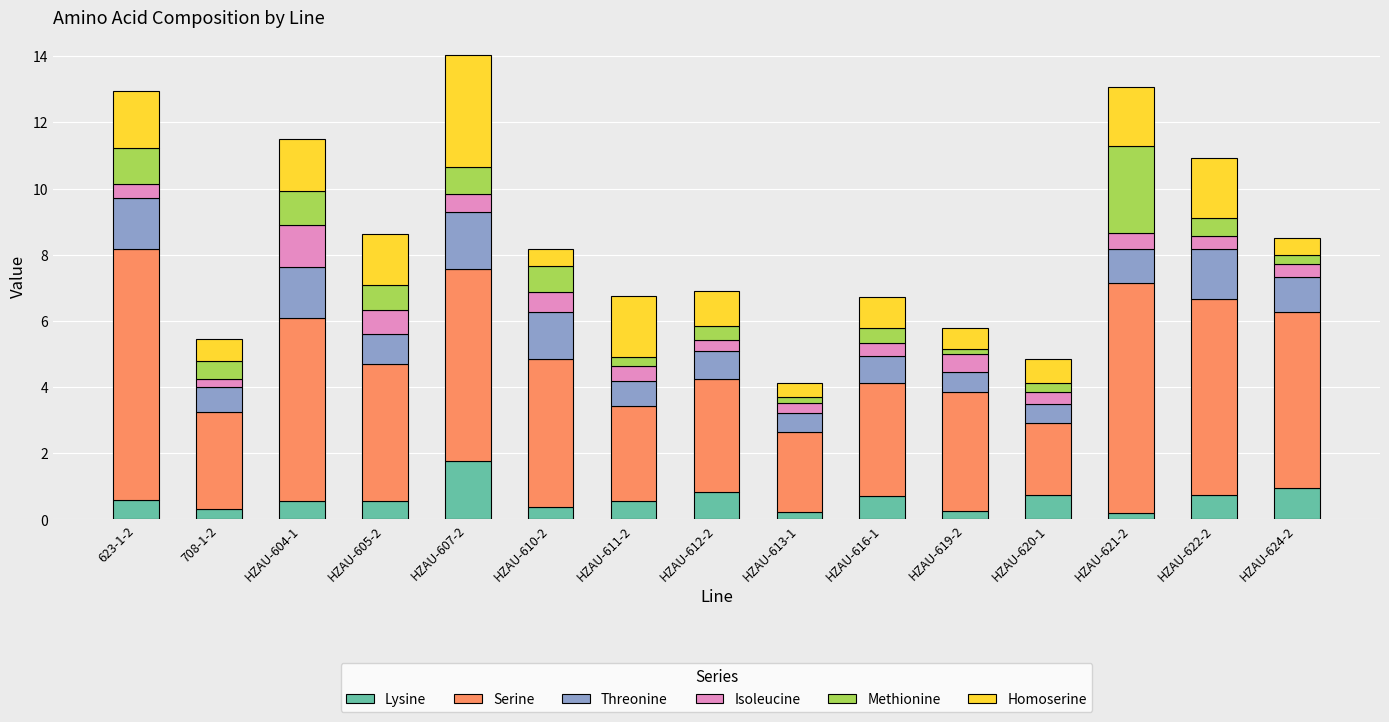

What is the maximum value for Lysine?

1.8